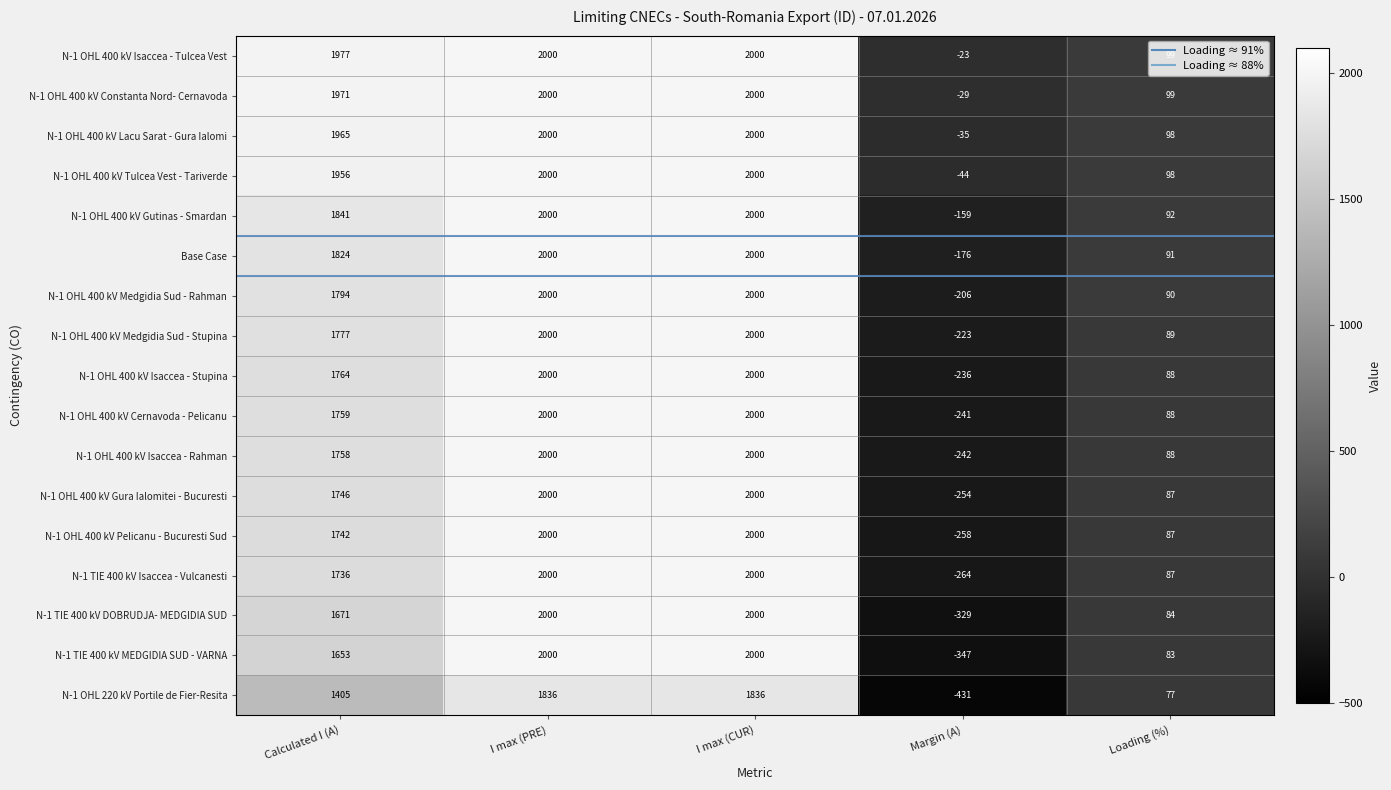

What is the average value of the N-1 OHL 400 kV Cernavoda - Pelicanu series?

1121